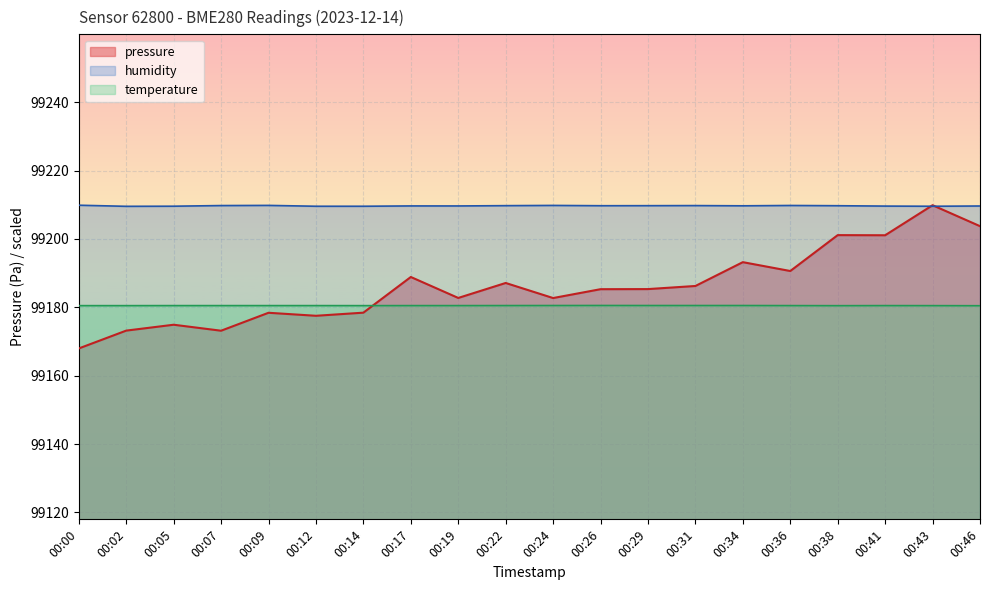

Does the chart display data point markers on the line(s)?

No